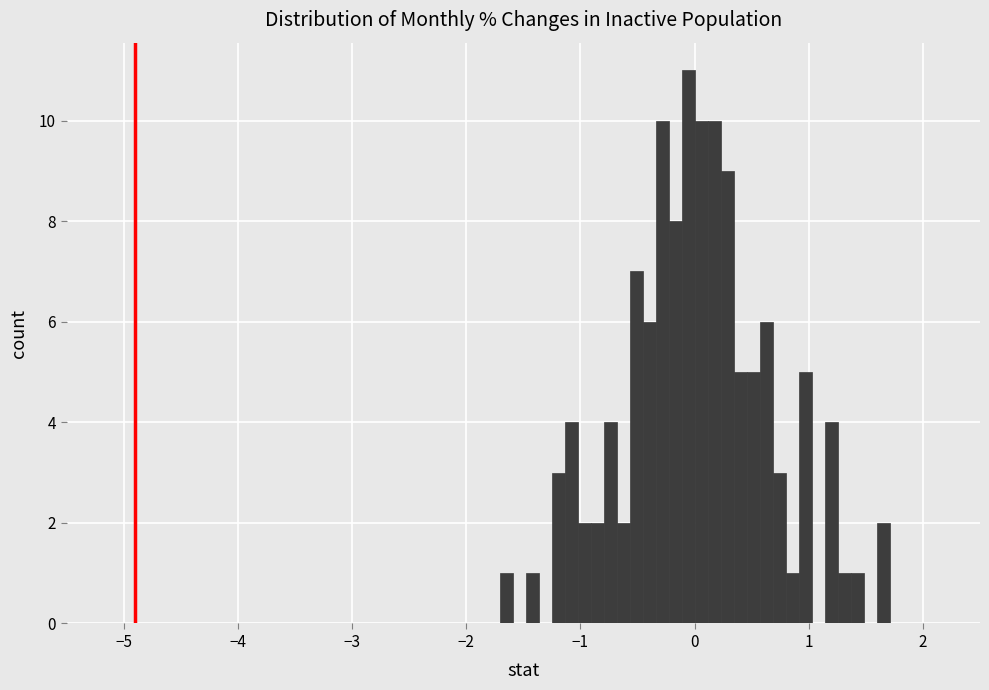

Around what value on the x-axis is the tallest bar? Give the approximate position of its centre, as read against the axis.

-0.1